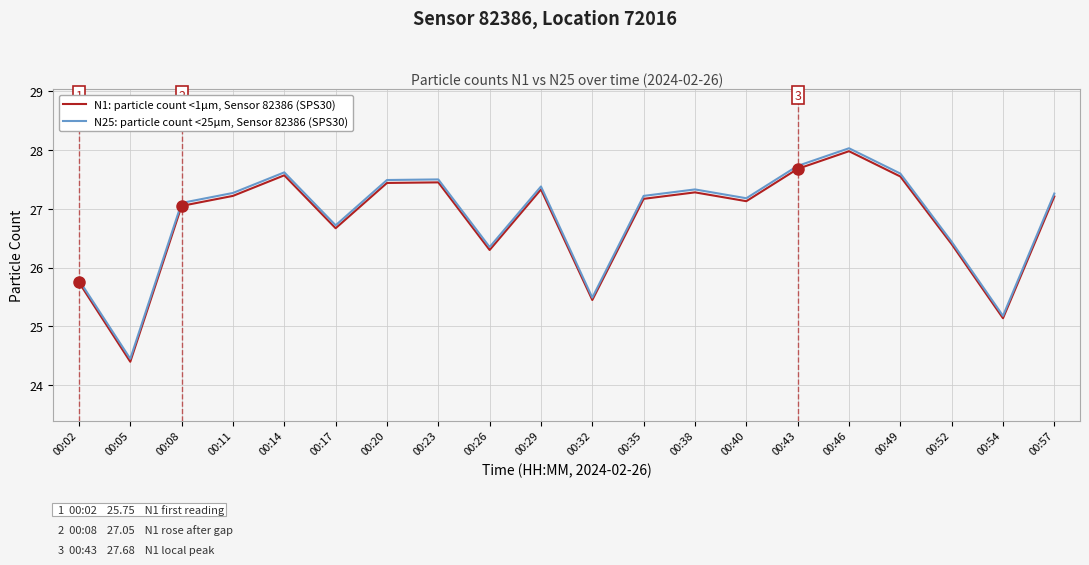

At which label is N25: particle count <25μm, Sensor 82386 (SPS30) closest to 26?

00:02